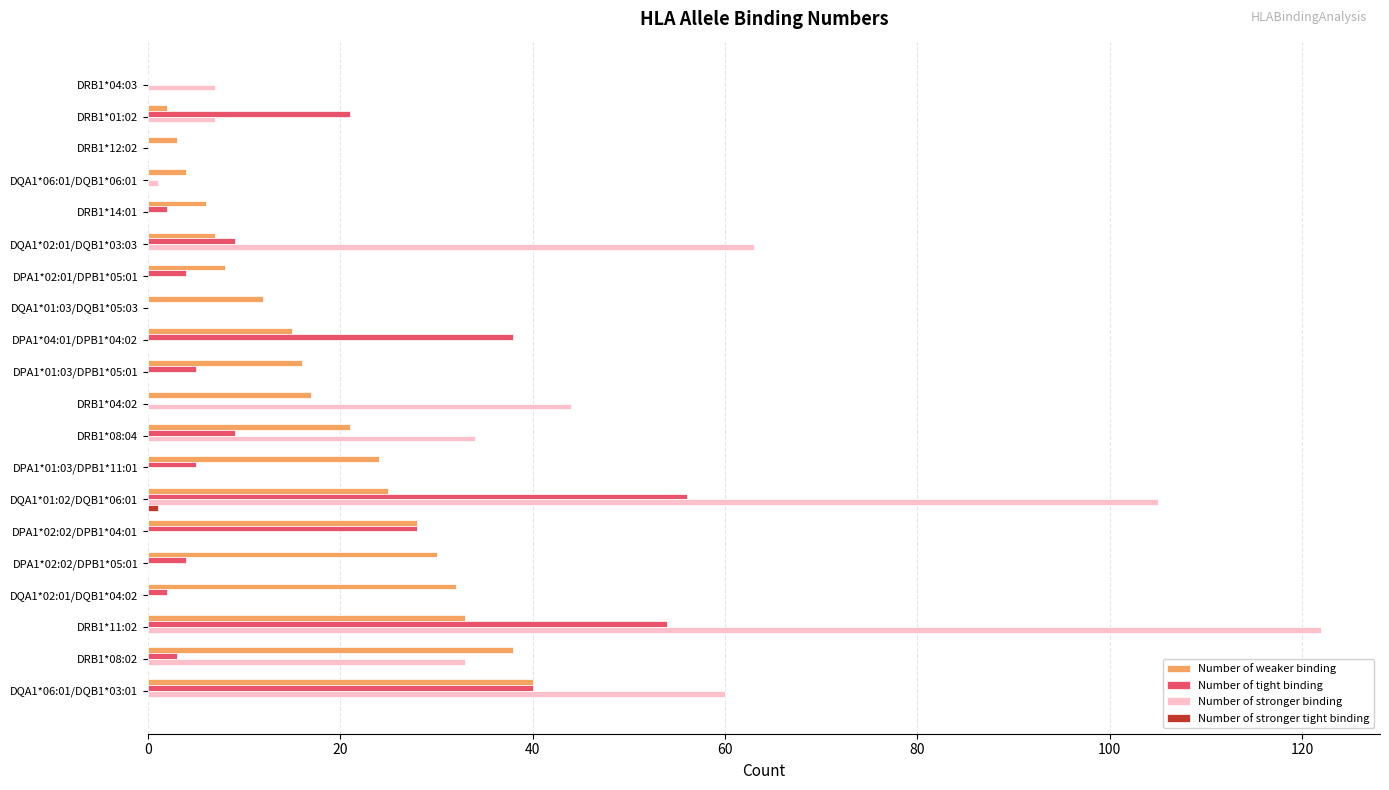

Where is Number of stronger binding nearest to the value 61?

DQA1*06:01/DQB1*03:01